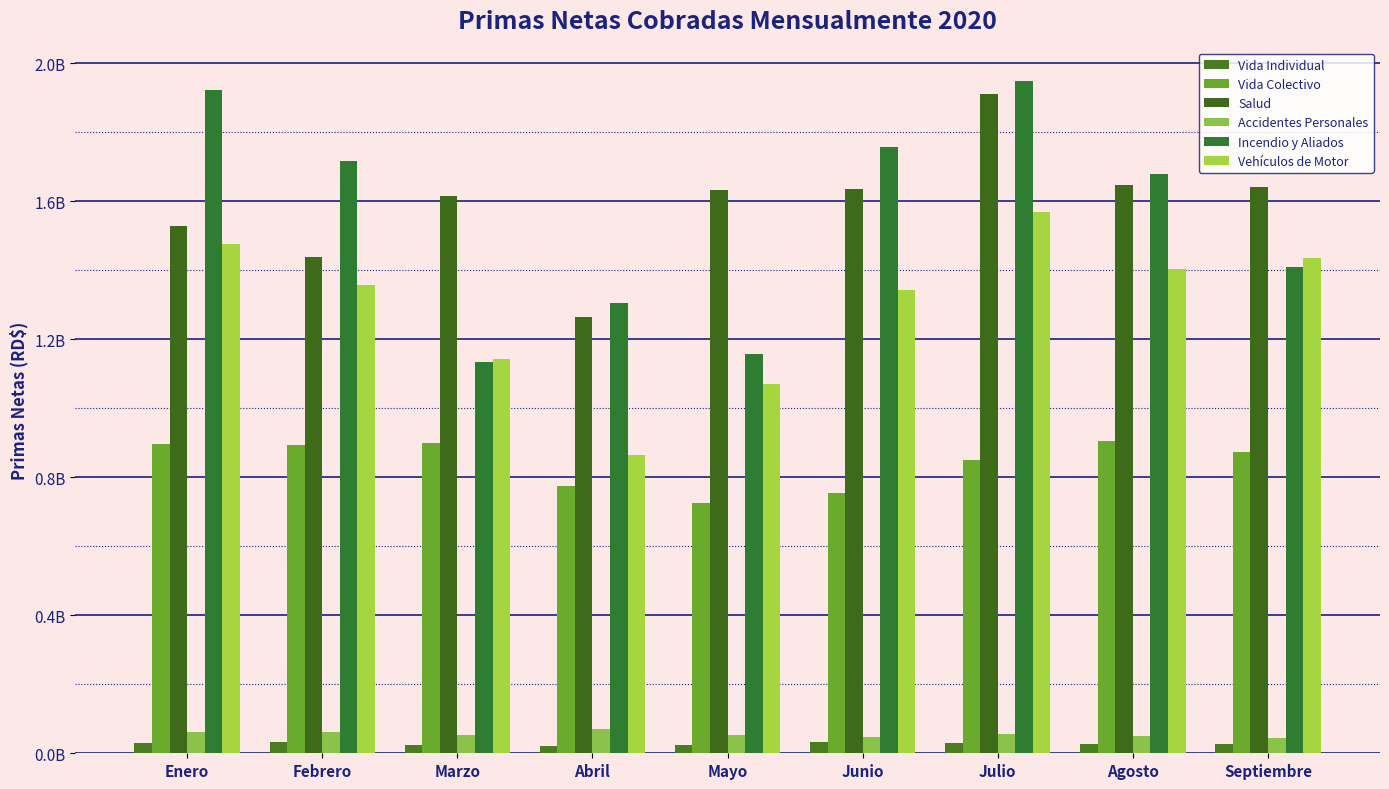

Does the chart contain any negative values?

No